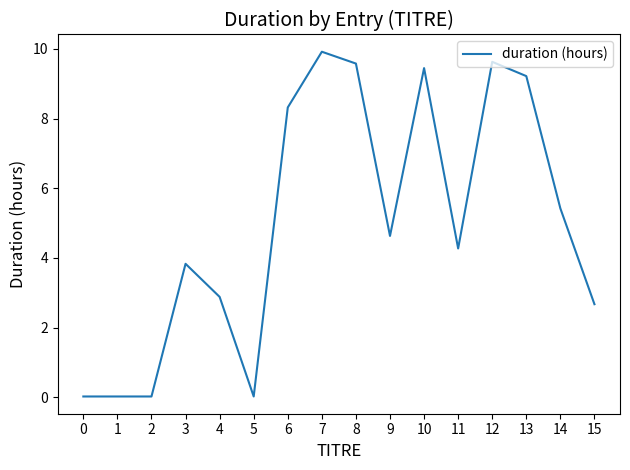

Between 6 and 12, which is larger?

12